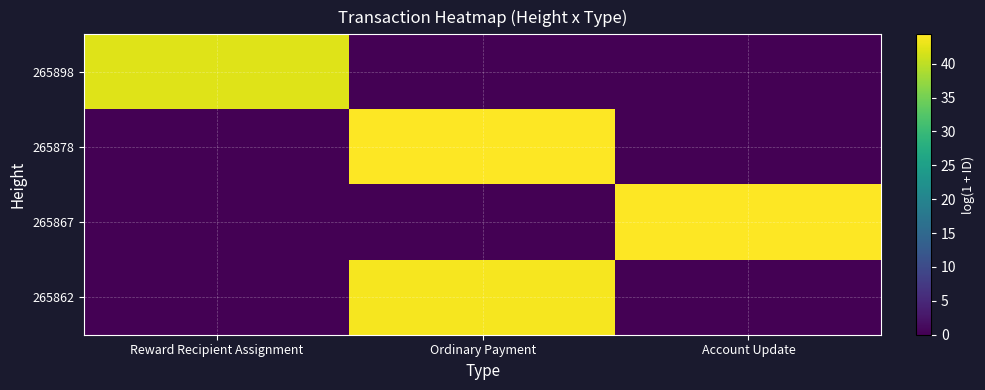

Rank the series at Reward Recipient Assignment from lowest to highest value.

265878, 265867, 265862, 265898